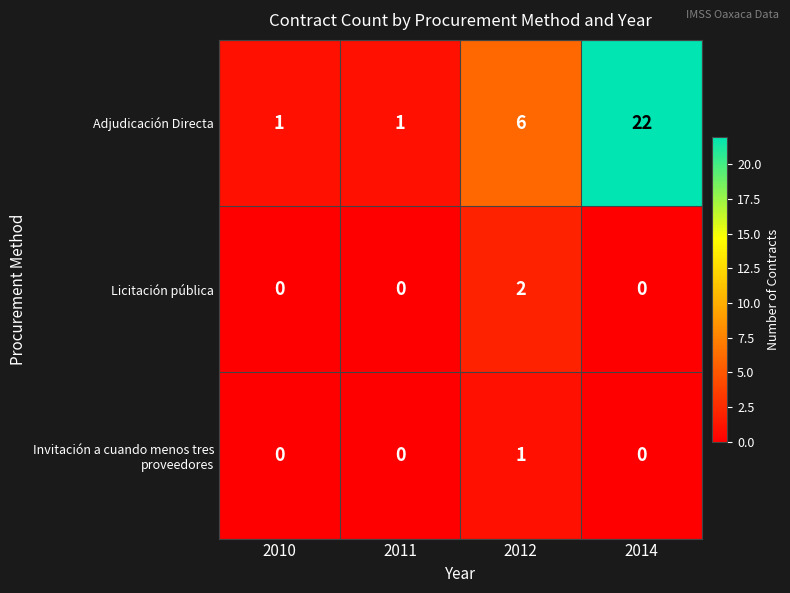

What is the difference between the Adjudicación Directa values at 2014 and 2011?

21